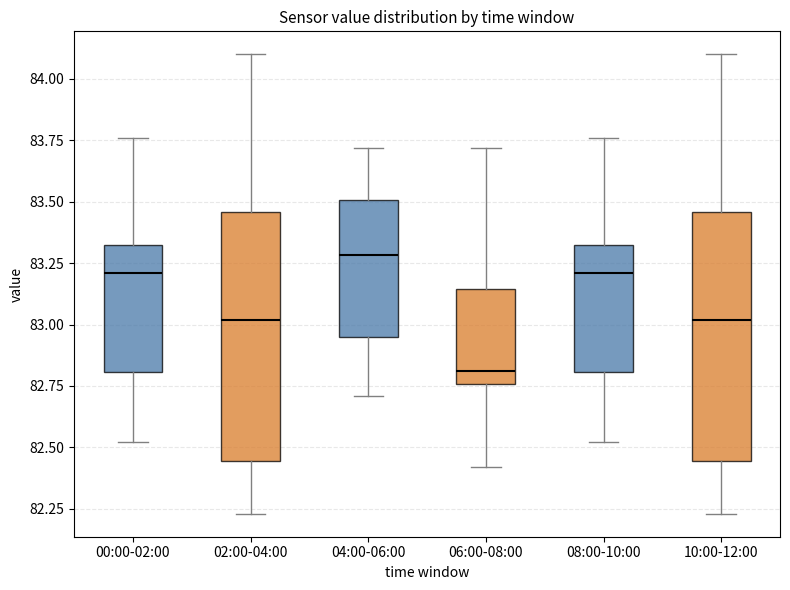

Reading left to right, read every box against the y-axis: the position of its median line, the range the box covers, and the ends of its whiskers. The values are not printed on the chart, so give them approximately, as read against the axis.

00:00-02:00: median 83.20, box 82.80 to 83.35, whiskers 82.50 to 83.75
02:00-04:00: median 83.00, box 82.45 to 83.45, whiskers 82.25 to 84.10
04:00-06:00: median 83.30, box 82.95 to 83.50, whiskers 82.70 to 83.70
06:00-08:00: median 82.80, box 82.75 to 83.15, whiskers 82.40 to 83.70
08:00-10:00: median 83.20, box 82.80 to 83.35, whiskers 82.50 to 83.75
10:00-12:00: median 83.00, box 82.45 to 83.45, whiskers 82.25 to 84.10